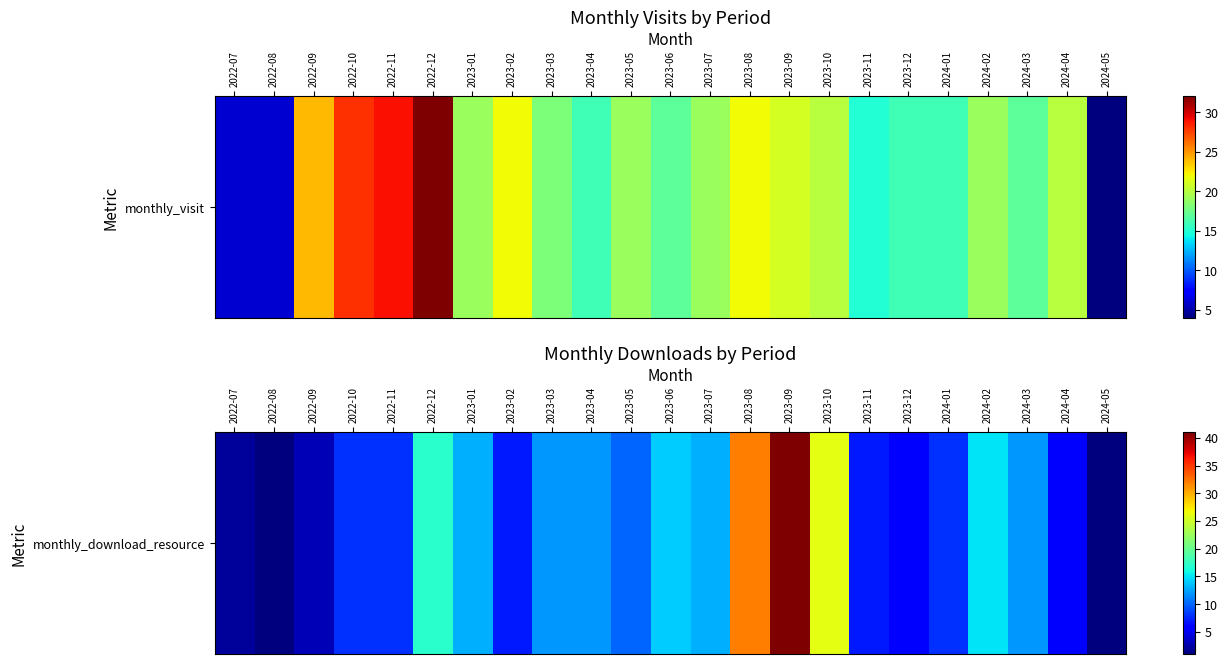

What is the ratio of the value at 2023-04 to the value at 2023-03?

1.0